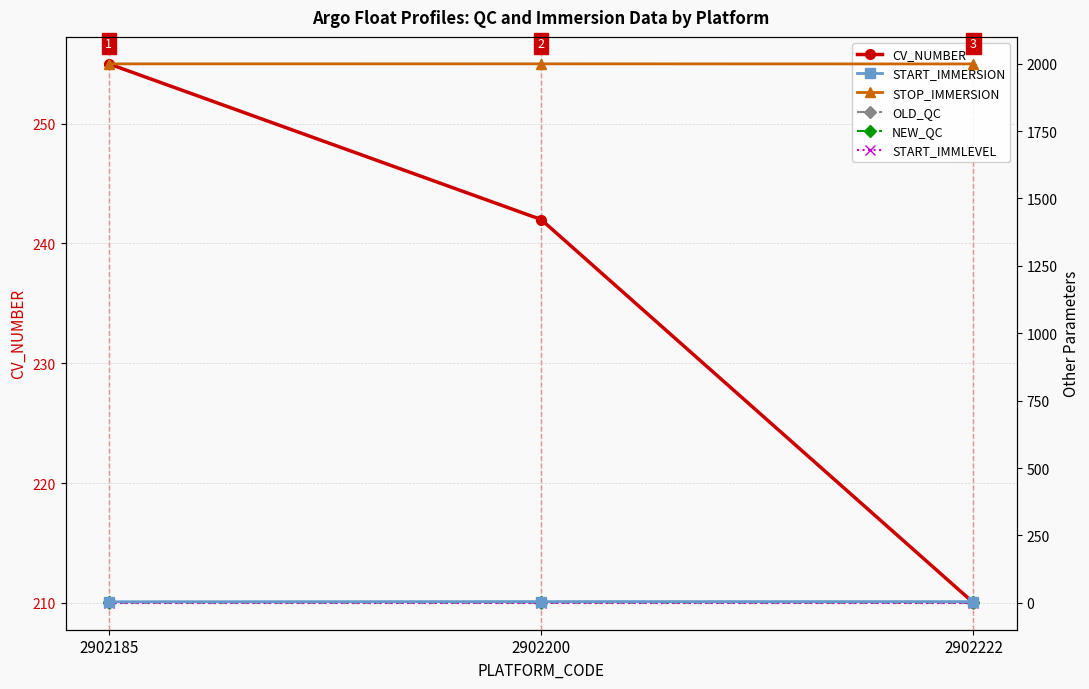

At how many categories does at least one series exceed 1600?

3